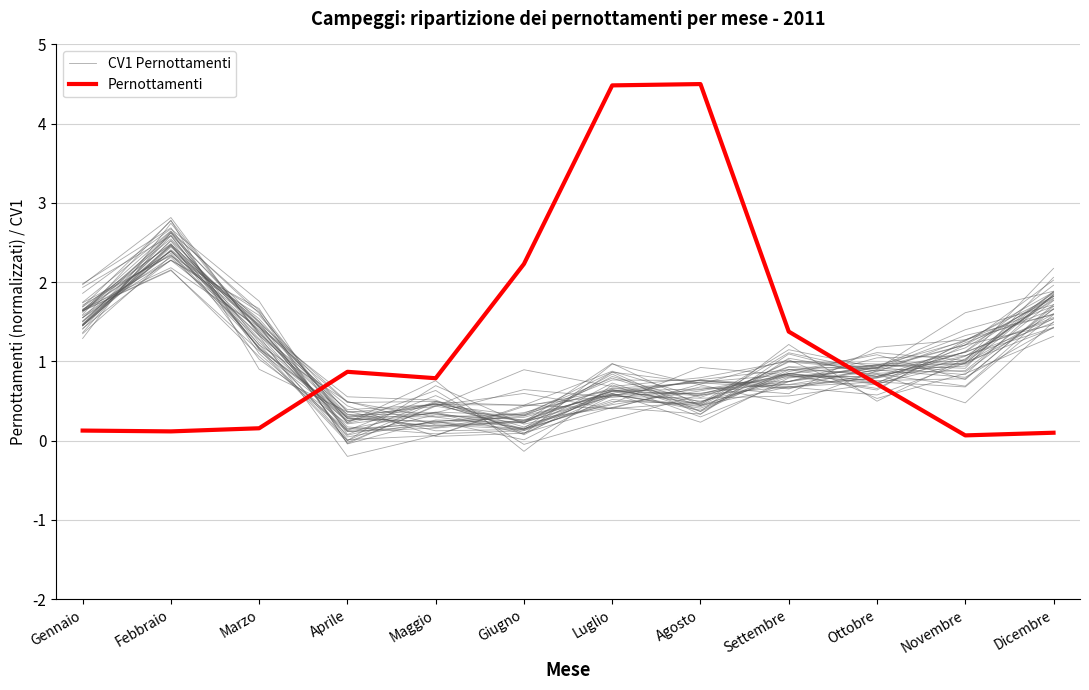

What is the label of the 3rd point from the right?

Ottobre